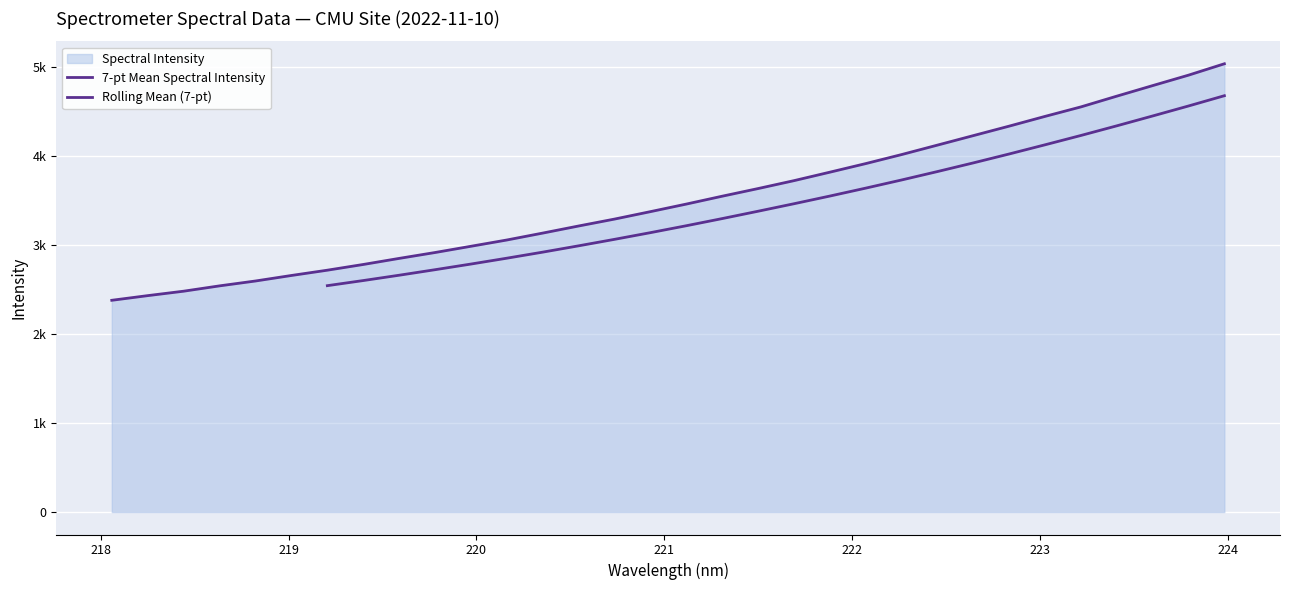

Where does the data first go above 3460?

221.1174